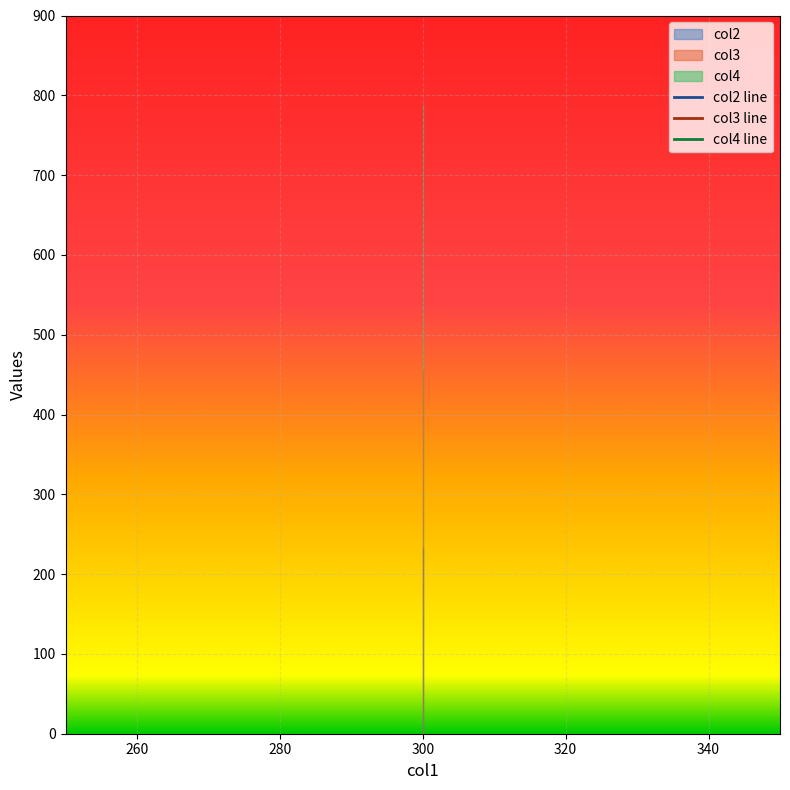

At which category is the sum across all series the highest?

300